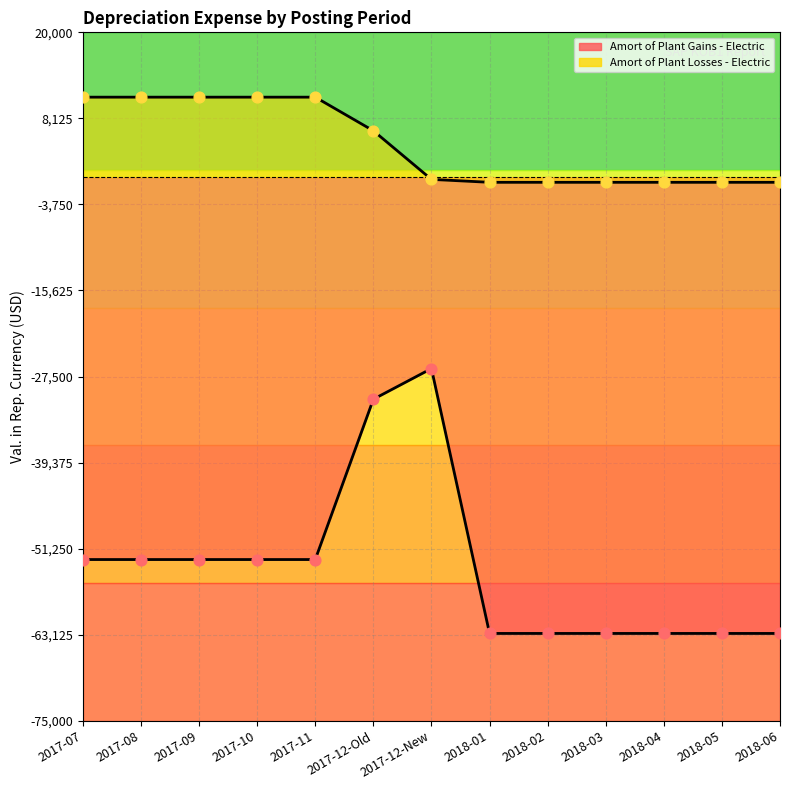

Which series reaches the maximum Y coordinate?

Amort of Plant Losses - Electric